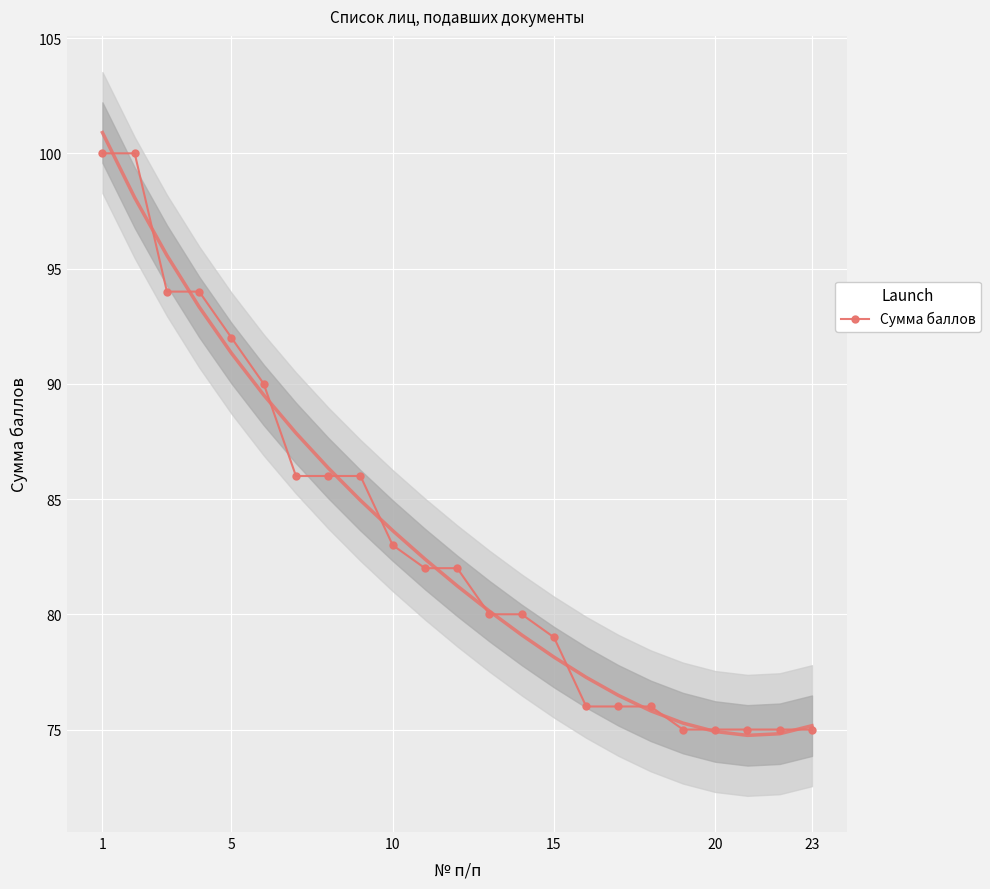

True or false: the data has more than 1 interior local peaks.

False